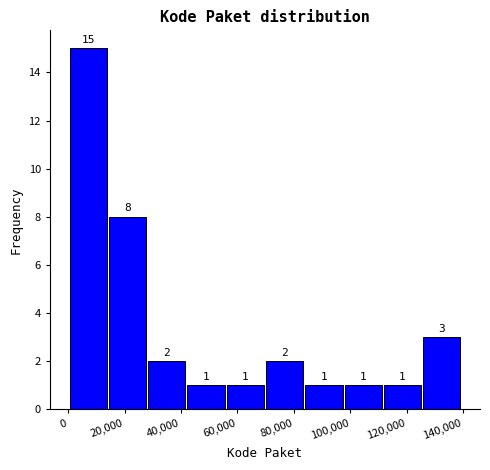

Over which range of the x-axis is the bar tallest?

0 to 14000